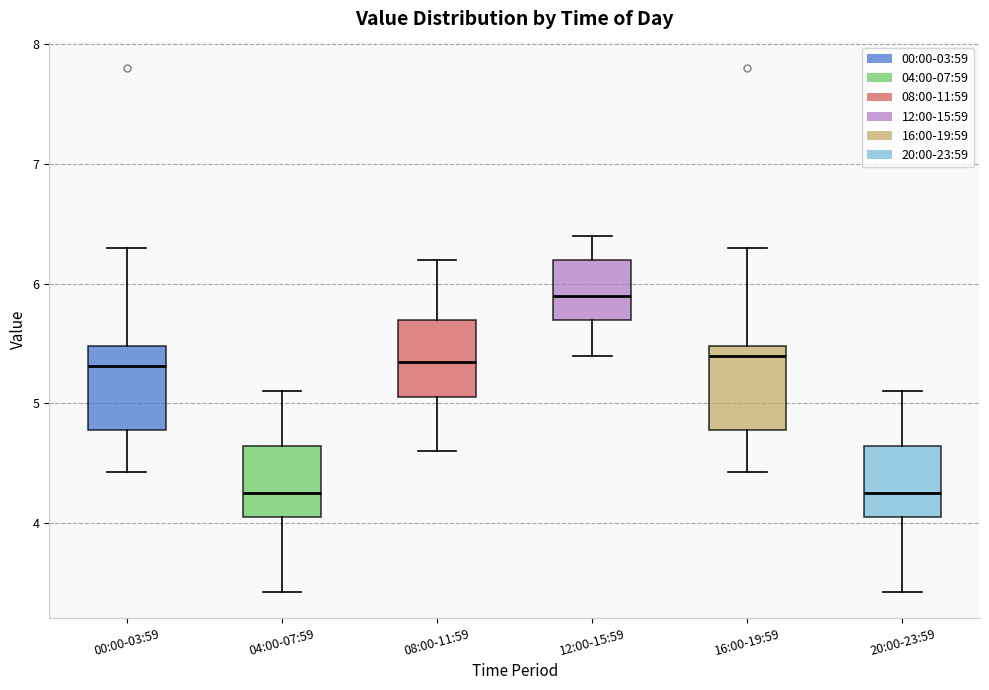

Where does the median line of the box for 04:00-07:59 sit on the y-axis? The values are not printed on the chart, so give them approximately, as read against the axis.

4.3